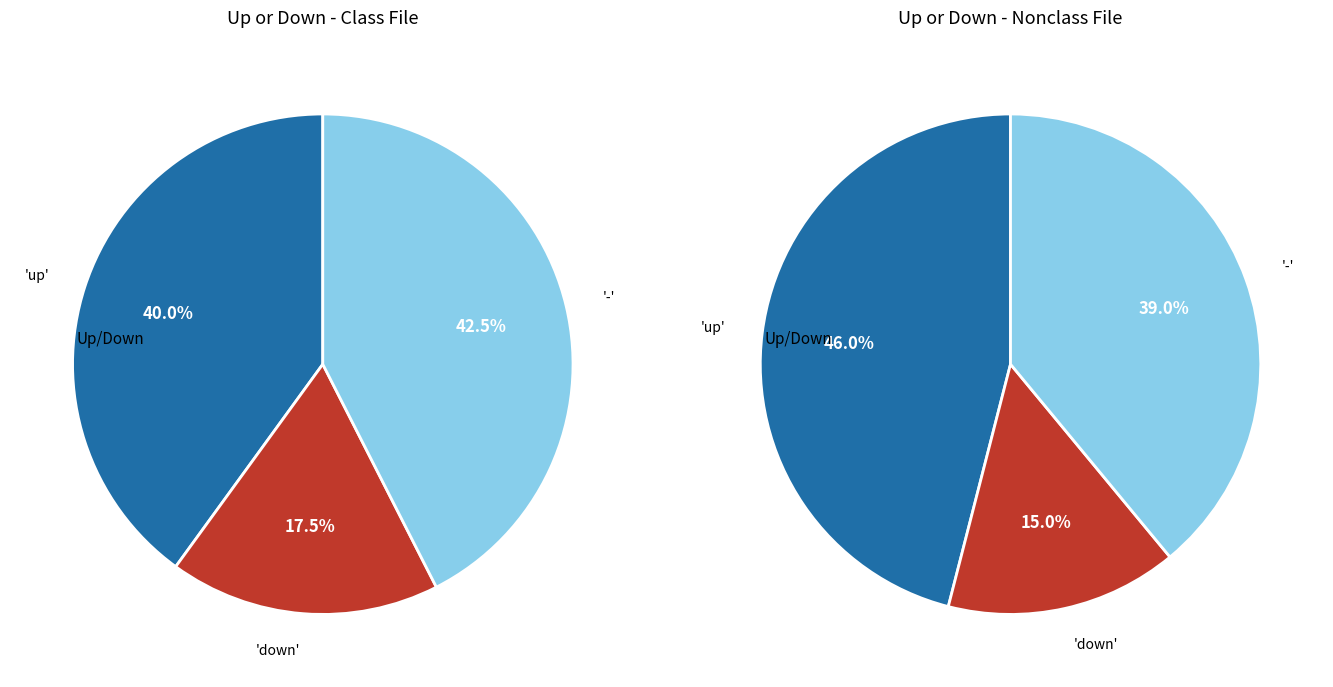

Do - and up together represent more than half of the pie?

Yes